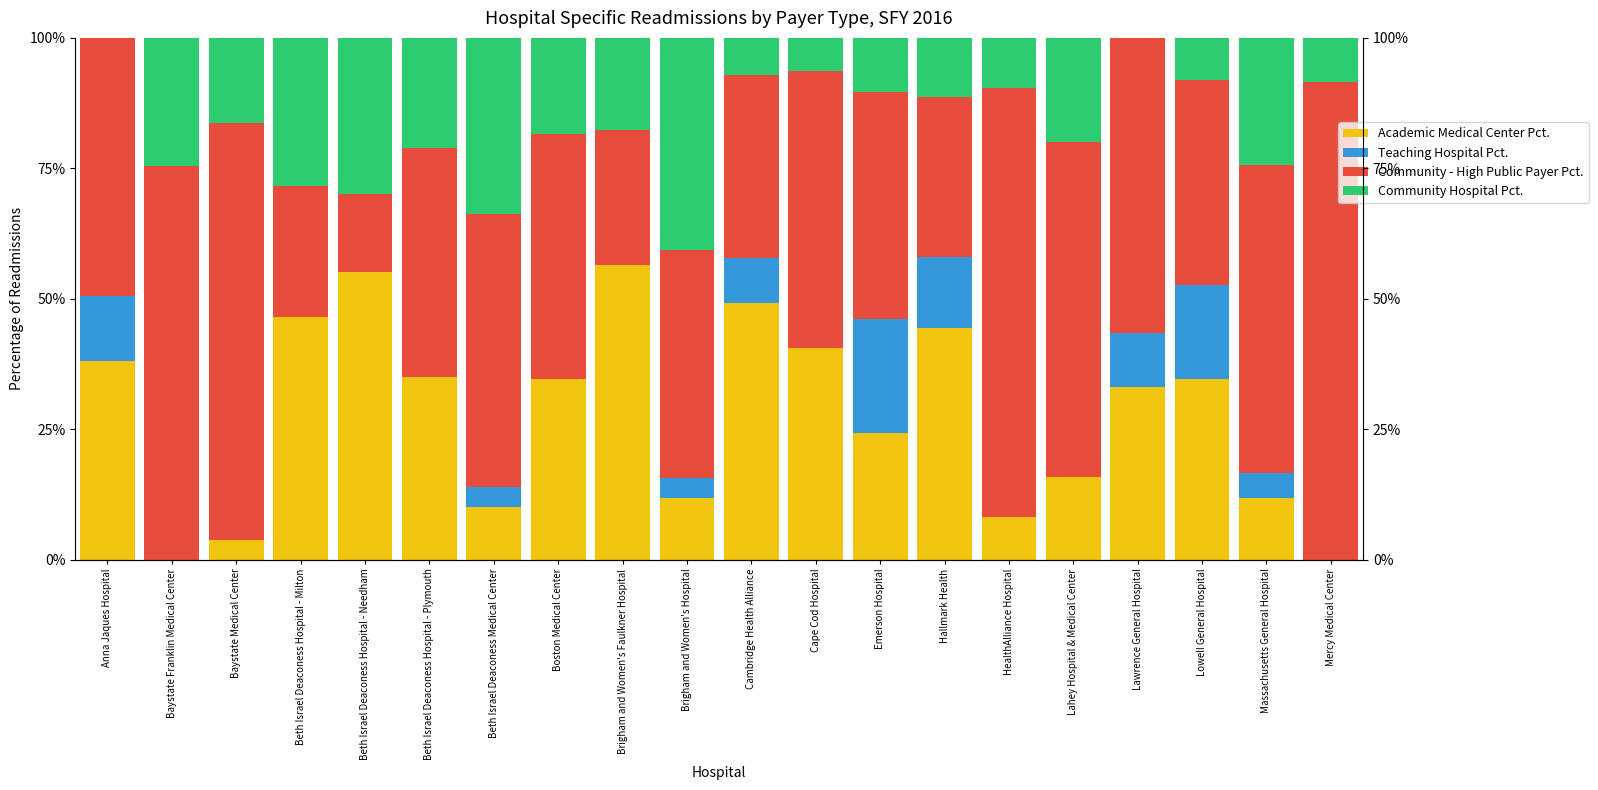

Which category has the lowest value in the Community - High Public Payer Pct. series?

Beth Israel Deaconess Hospital - Needham